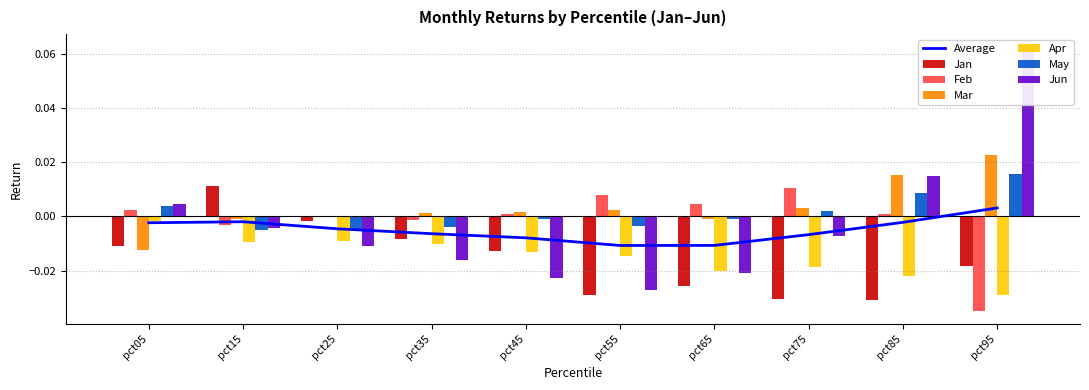

At which category is the sum across all series the highest?

pct95